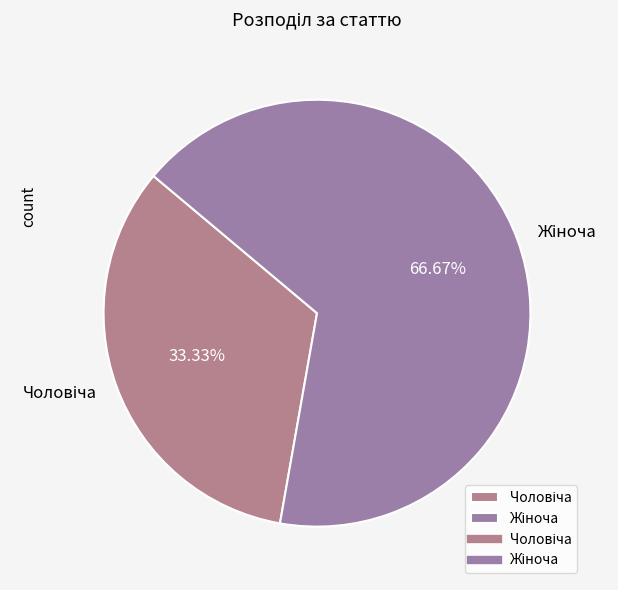

Is there any slice that represents more than half of the pie?

Yes